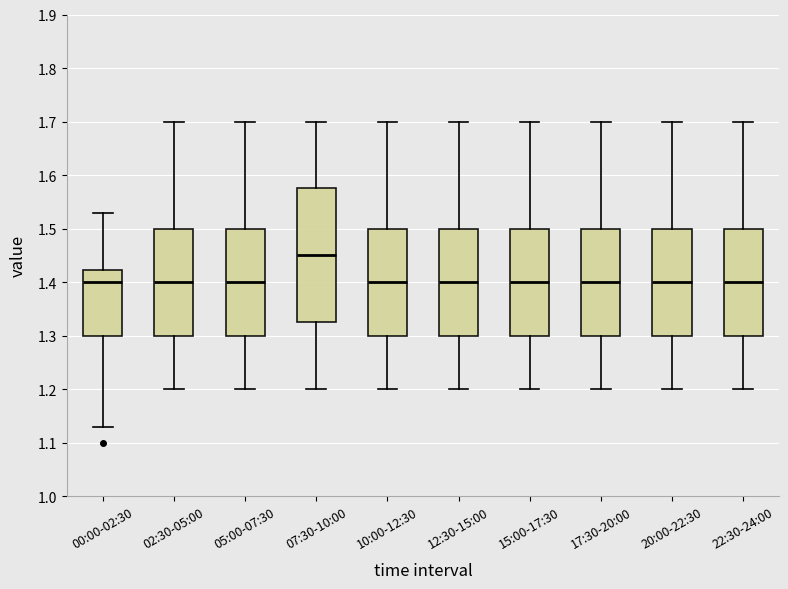

Where is the upper edge of the box for 17:30-20:00 on the y-axis? The values are not printed on the chart, so give them approximately, as read against the axis.

1.50